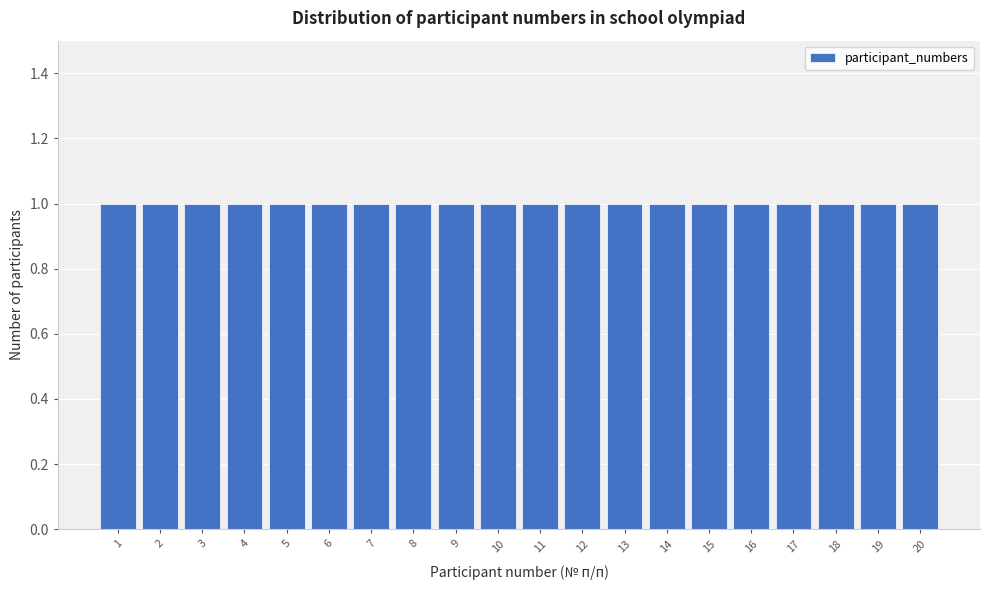

Reading left to right, list every bar in this chart as the range it spans on the x-axis followed by its height. The values are not printed on the chart, so give them approximately, as read against the axis.

0.5 to 1.5: 1
1.5 to 2.5: 1
2.5 to 3.5: 1
3.5 to 4.5: 1
4.5 to 5.5: 1
5.5 to 6.5: 1
6.5 to 7.5: 1
7.5 to 8.5: 1
8.5 to 9.5: 1
9.5 to 10.5: 1
10.5 to 11.5: 1
11.5 to 12.5: 1
12.5 to 13.5: 1
13.5 to 14.5: 1
14.5 to 15.5: 1
15.5 to 16.5: 1
16.5 to 17.5: 1
17.5 to 18.5: 1
18.5 to 19.5: 1
19.5 to 20.5: 1